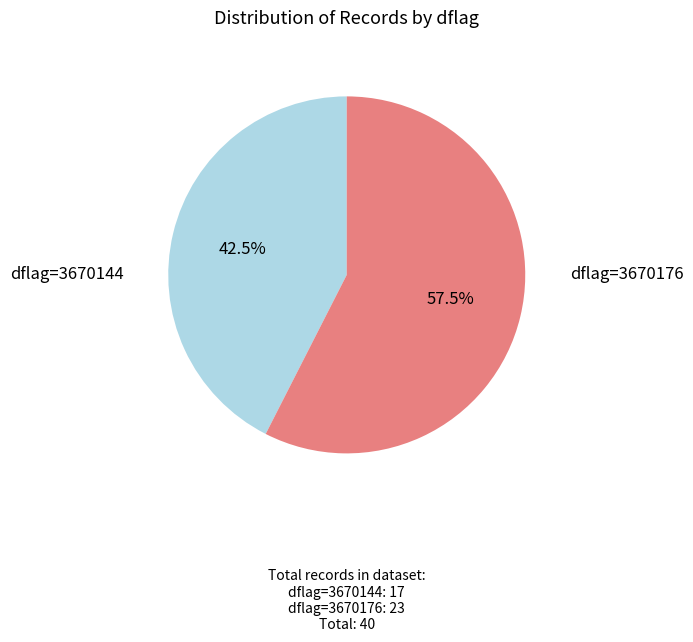

Is there any slice that represents more than half of the pie?

Yes